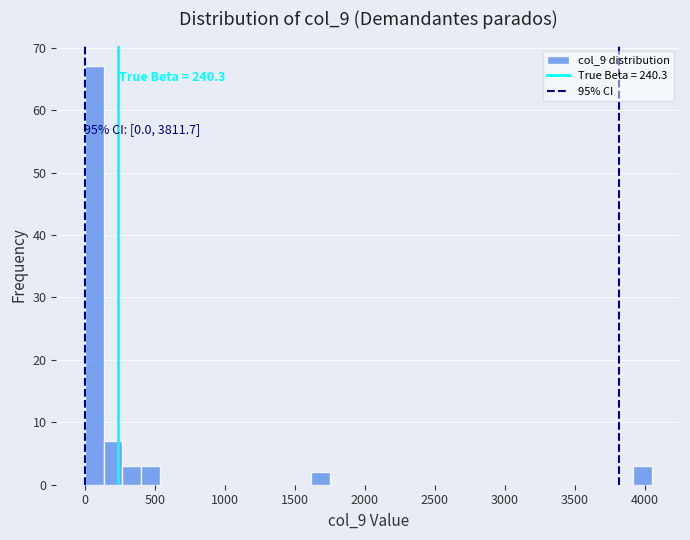

Around what value on the x-axis is the tallest bar? Give the approximate position of its centre, as read against the axis.

50